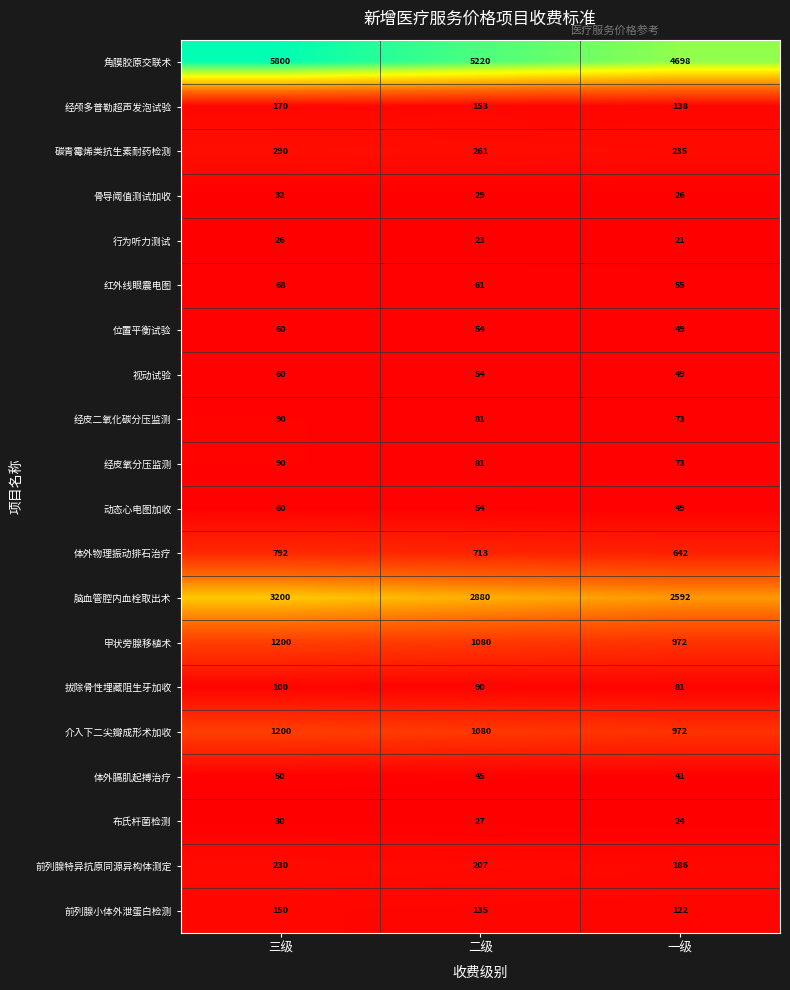

Which series has the largest total across all categories?

角膜胶原交联术